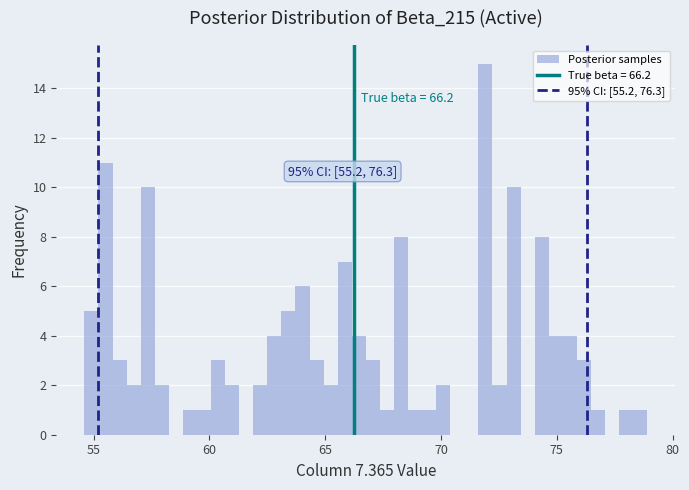

Around what value on the x-axis is the tallest bar? Give the approximate position of its centre, as read against the axis.

72.0